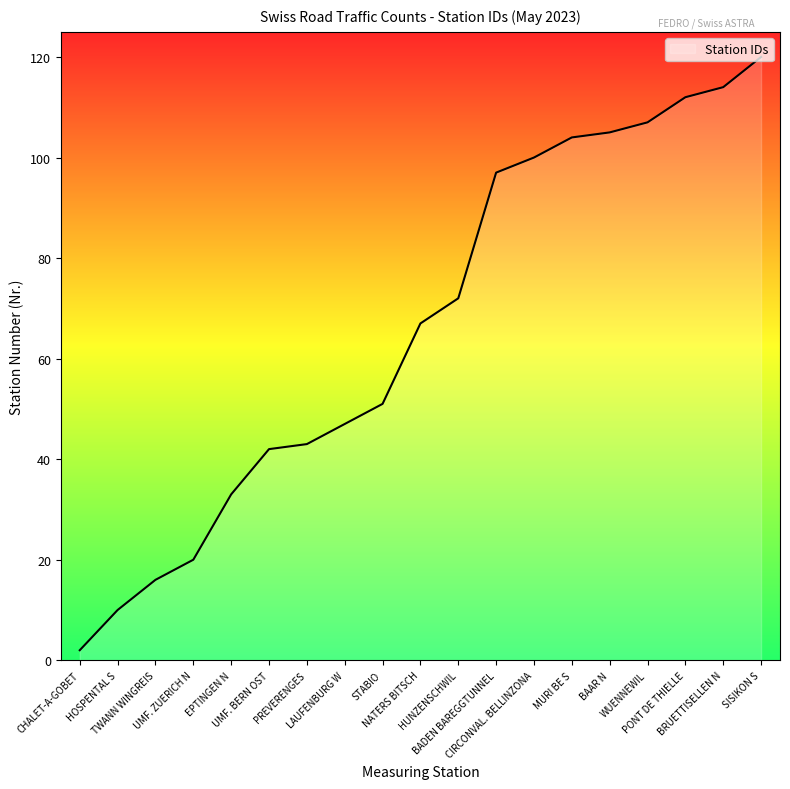

Where is the data nearest to the value 61?

NATERS BITSCH